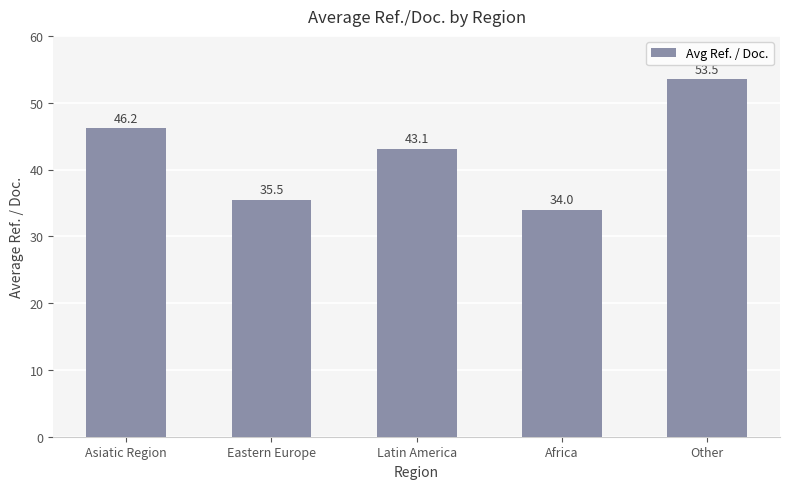

Reading left to right, extract all data points from this chart.

Asiatic Region=46.2	Eastern Europe=35.5	Latin America=43.1	Africa=34.0	Other=53.5